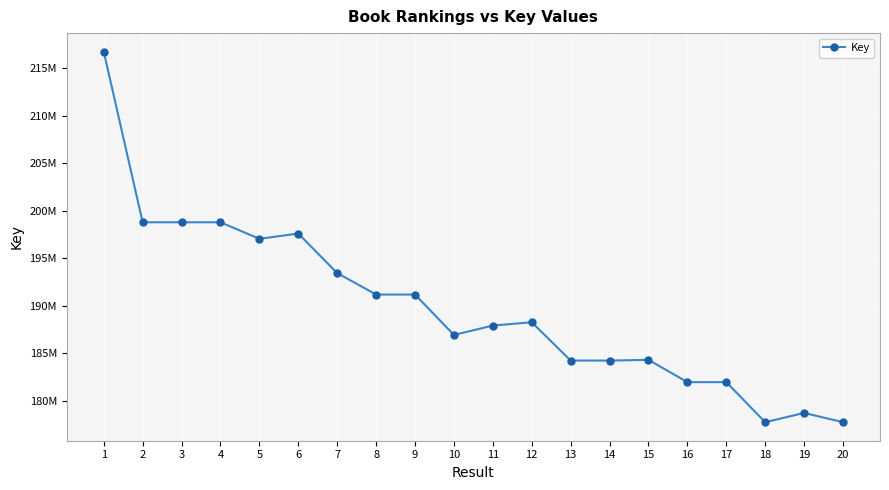

Rank the categories by value from highest to lowest.

1, 4, 3, 2, 6, 5, 7, 9, 8, 12, 11, 10, 15, 14, 13, 16, 17, 19, 20, 18